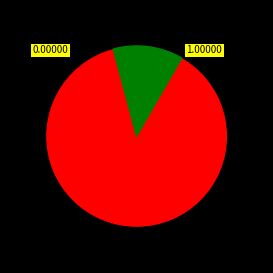

Is 198168 the majority of the pie?

Yes